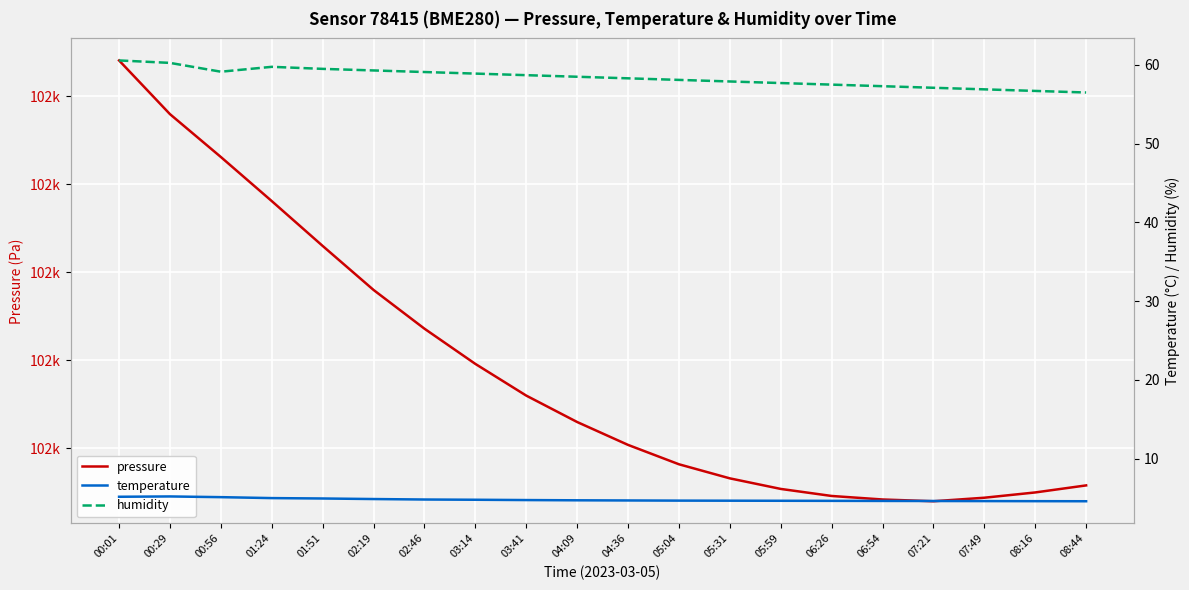

Reading right to left, list all the values displayed in this chart.

pressure: 102129.0	102125.0	102122.0	102120.0	102121.0	102123.0	102127.0	102133.0	102141.0	102152.0	102165.0	102180.0	102198.0	102218.0	102240.0	102265.0	102290.5	102315.5	102339.8	102370.3
temperature: 4.6	4.6	4.6	4.6	4.6	4.7	4.7	4.7	4.7	4.7	4.7	4.8	4.8	4.8	4.9	5.0	5.0	5.1	5.2	5.2
humidity: 56.5	56.7	56.9	57.1	57.3	57.5	57.7	57.9	58.1	58.3	58.5	58.7	58.9	59.1	59.3	59.5	59.8	59.1	60.3	60.6